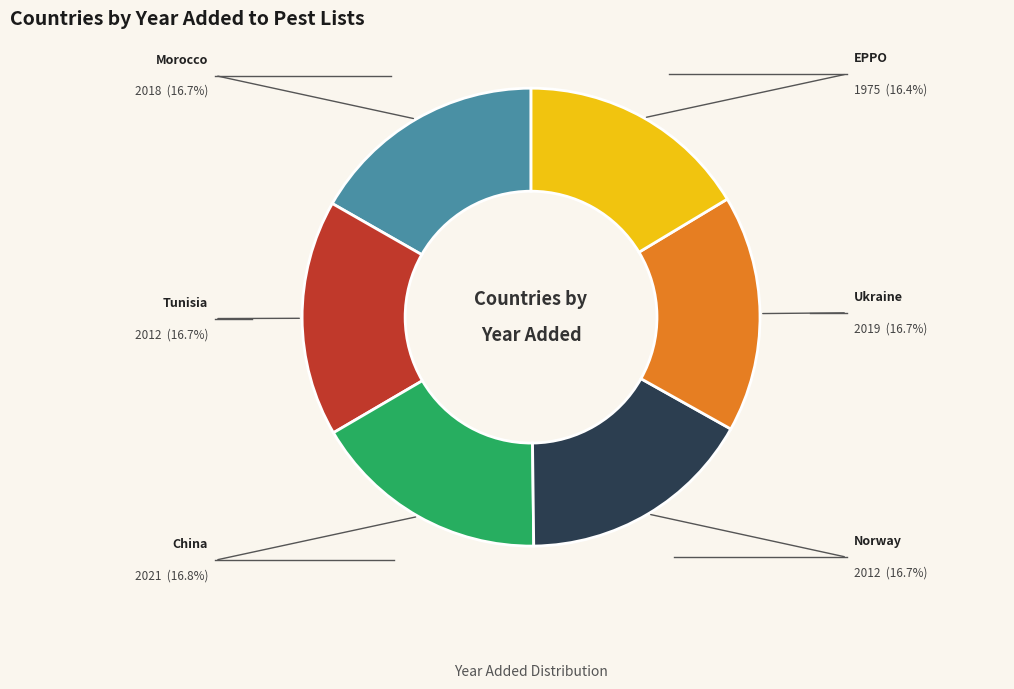

What is the ratio of the value at Ukraine to the value at China?

1.0